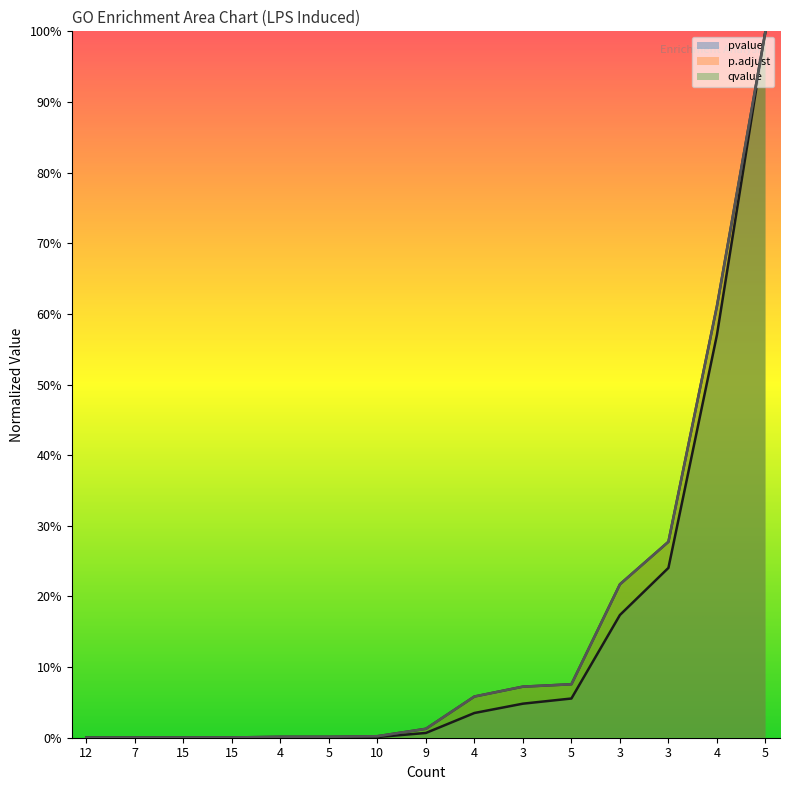

True or false: p.adjust and pvalue cross at least once.

False